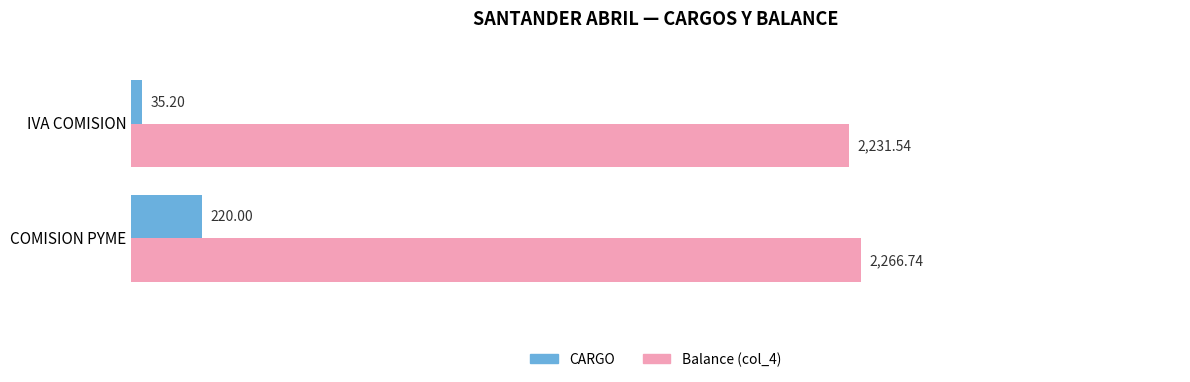

At which category is the sum across all series the highest?

COMISION PYME